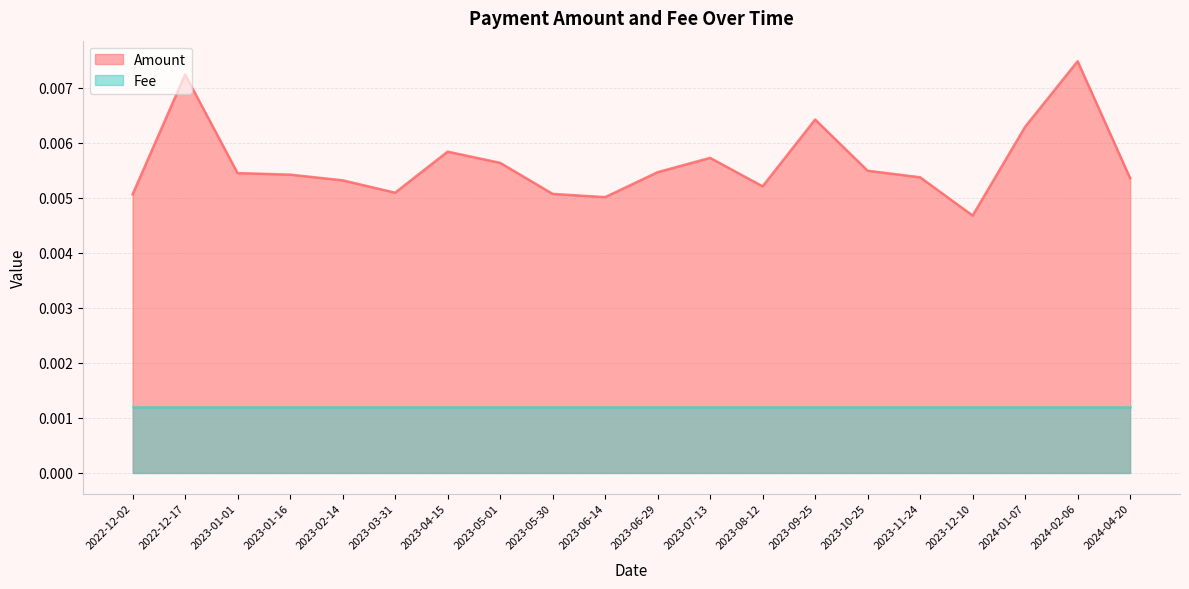

Between 2023-09-25 and 2023-08-12, which is larger?

2023-09-25